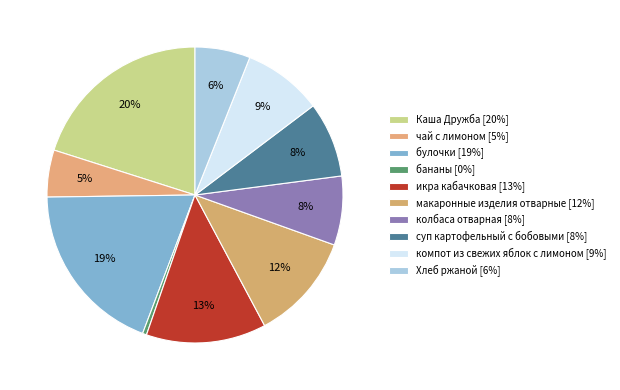

How many slices are in this pie chart?

10